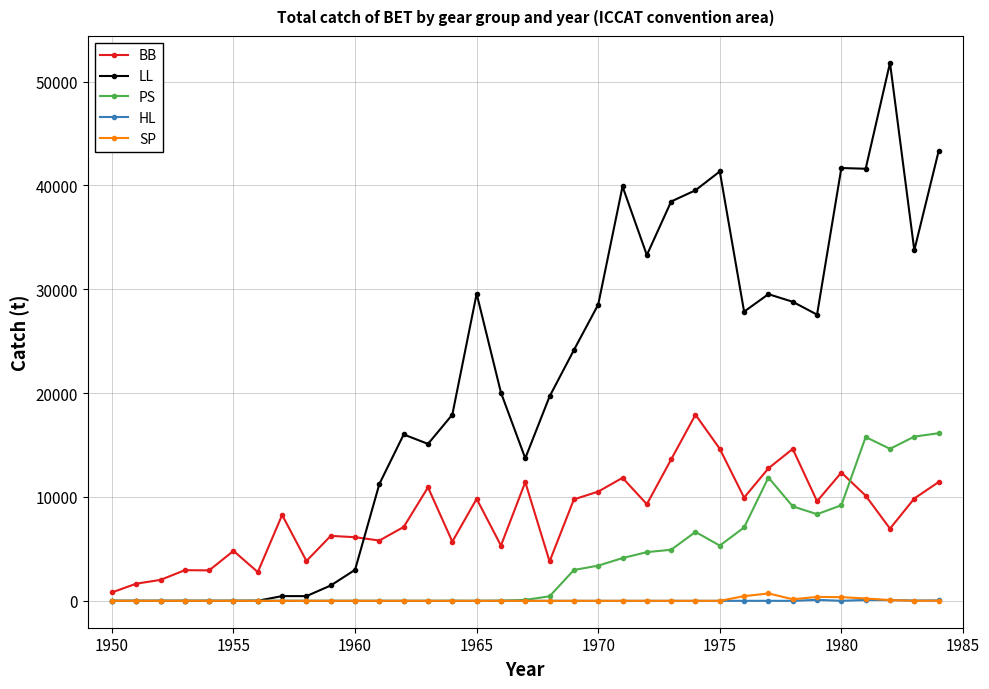

What is the difference between the maximum and minimum values in the HL series?

98.0